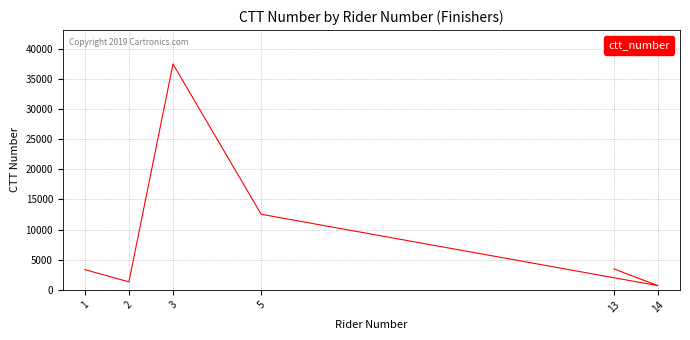

What is the ratio of the value at 1 to the value at 5?

0.3